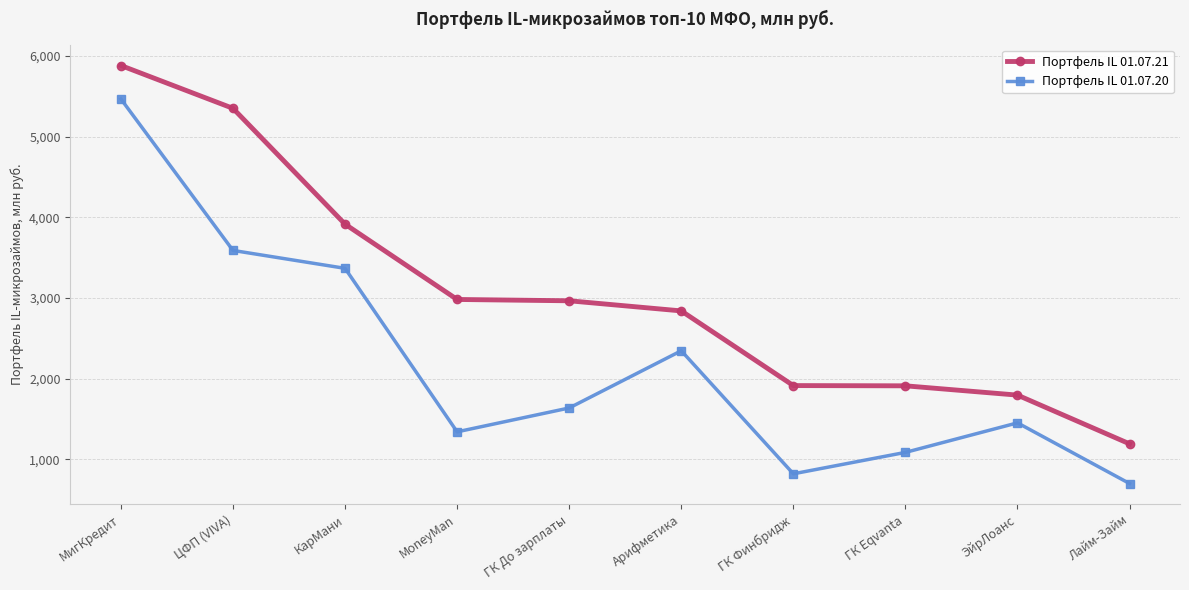

Which category has the highest value across all series?

МигКредит